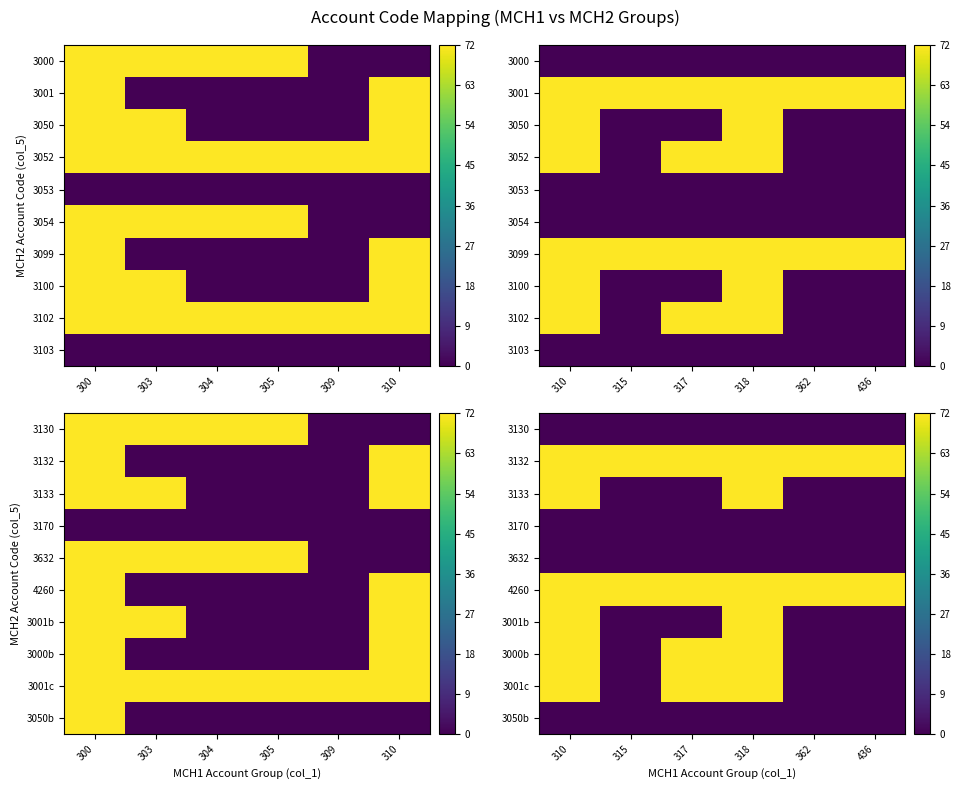

How many series are shown in this chart?

10